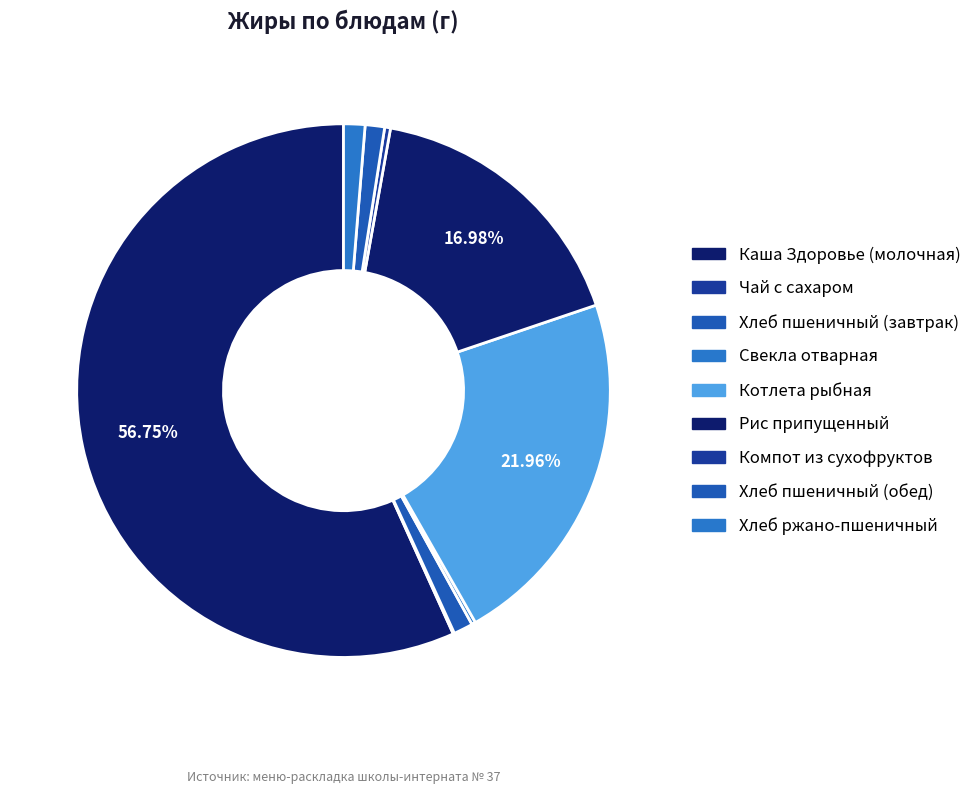

To the nearest percent, what is the difference between the Компот из сухофруктов and Хлеб ржано-пшеничный slice percentages?

1%